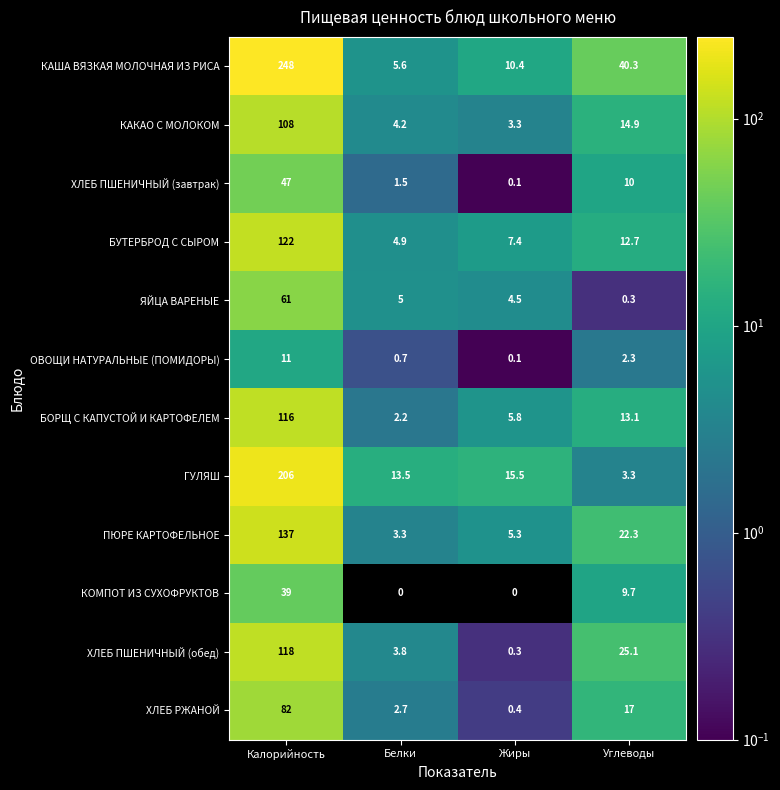

What is the difference between the maximum and minimum values in the ОВОЩИ НАТУРАЛЬНЫЕ (ПОМИДОРЫ) series?

10.9